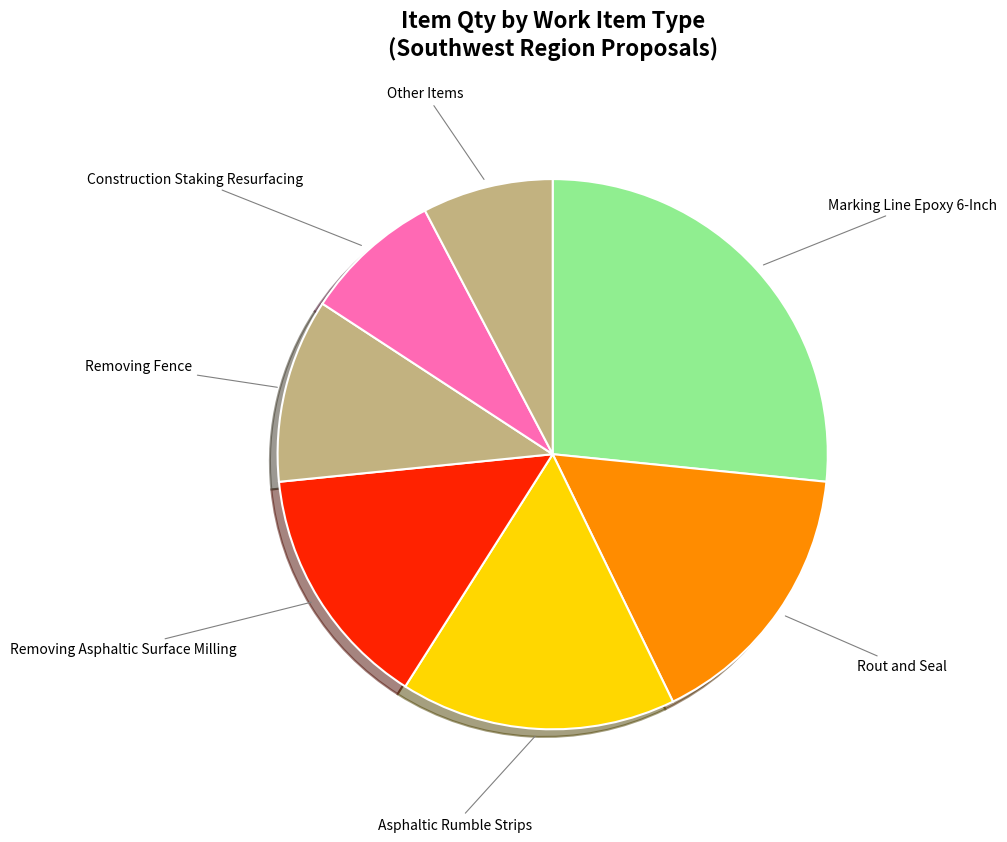

Does any single category account for the majority?

No